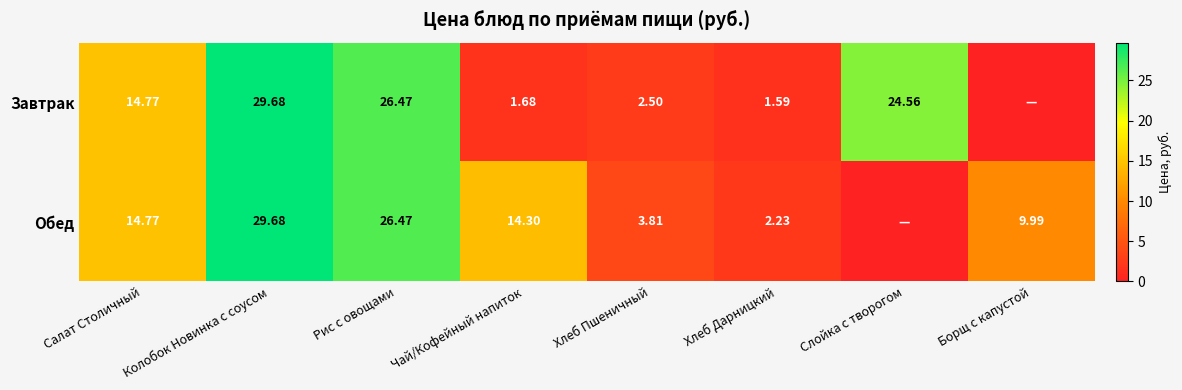

At which label does Обед first exceed 14?

Салат Столичный